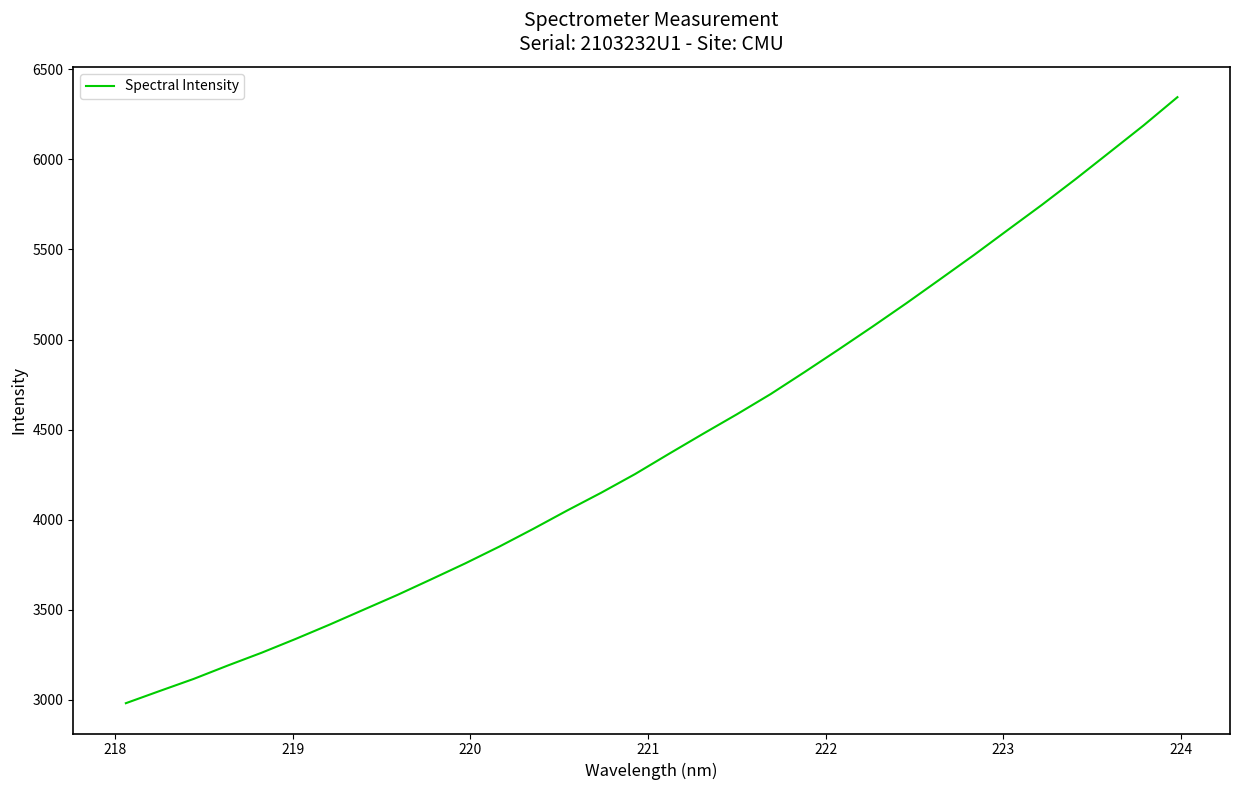

What is the smallest value displayed?

2981.4